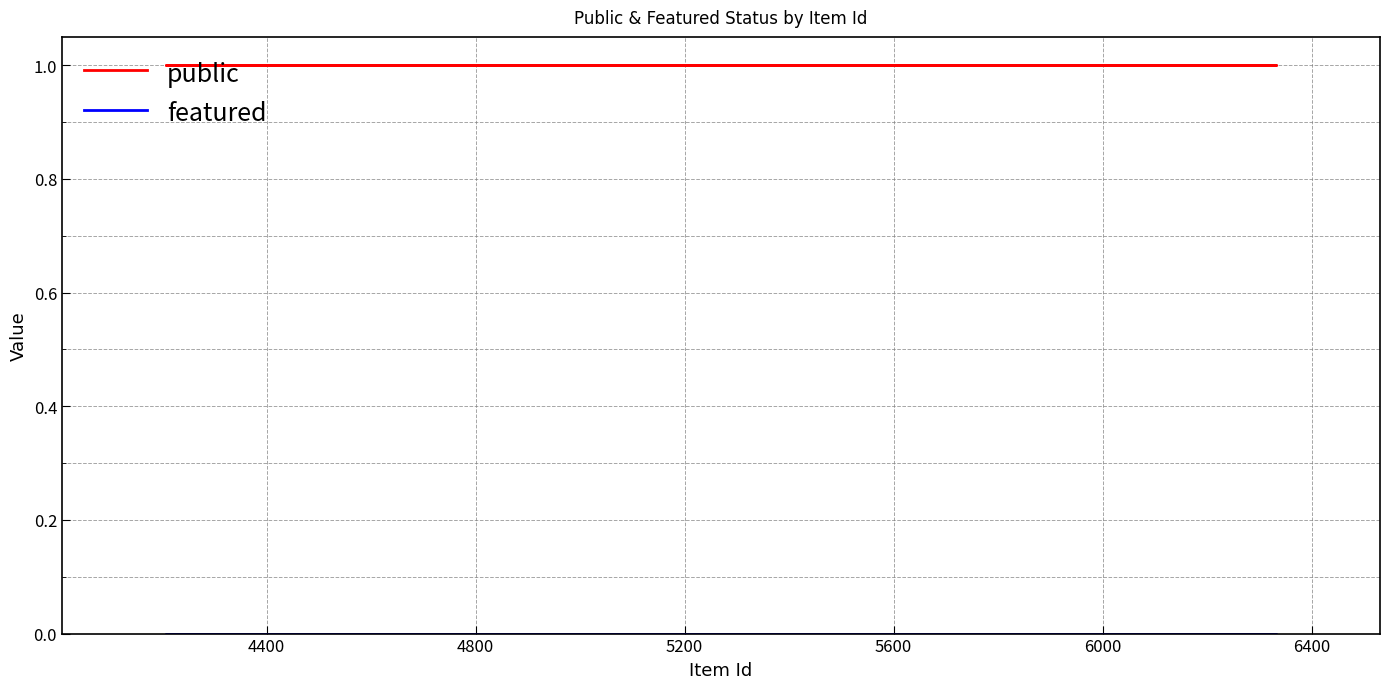

What is the label of the 6th point from the right?

6400